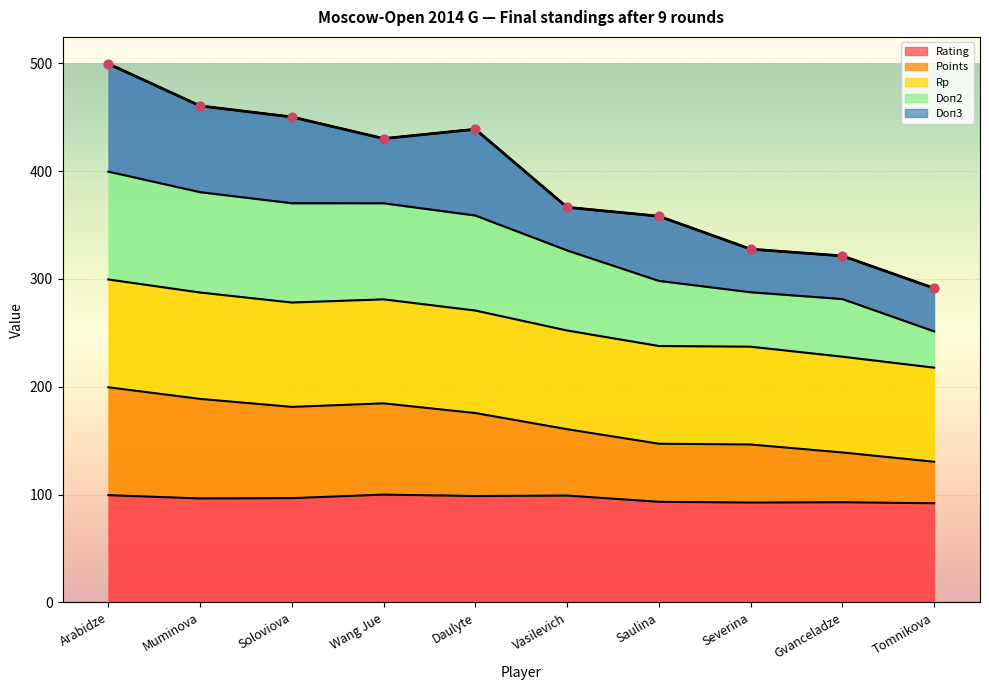

Between Tomnikova and Arabidze, which is larger?

Arabidze